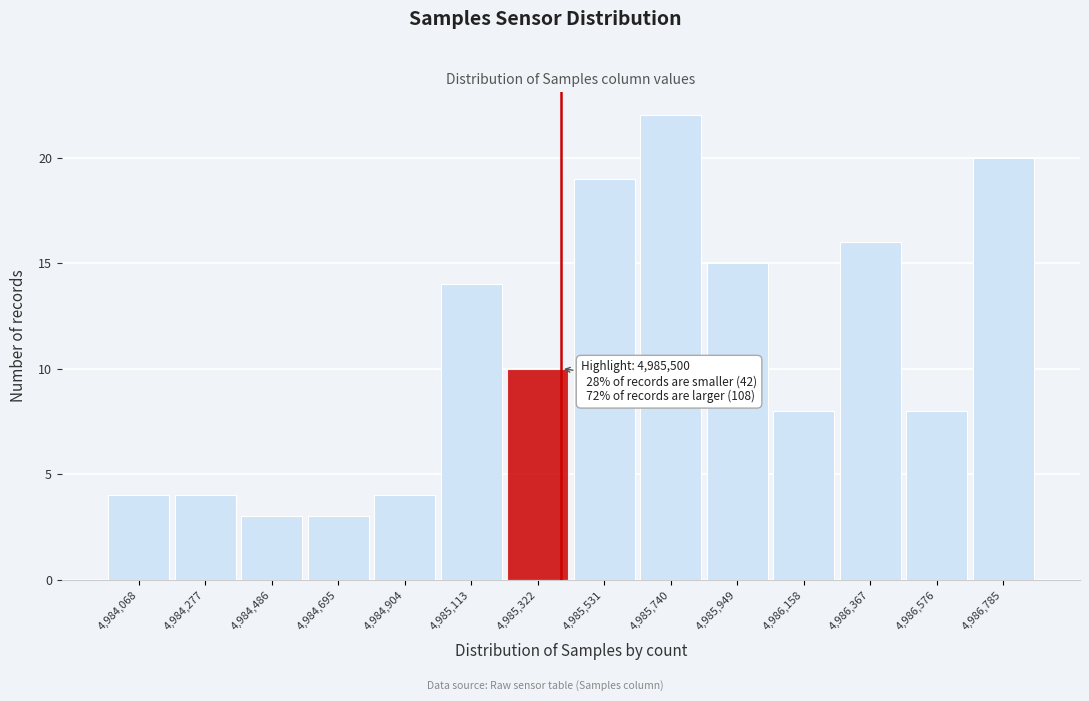

Reading right to left, list all the values displayed in this chart.

4,986,785=20	4,986,576=8	4,986,367=16	4,986,158=8	4,985,949=15	4,985,740=22	4,985,531=19	4,985,322=10	4,985,113=14	4,984,904=4	4,984,695=3	4,984,486=3	4,984,277=4	4,984,068=4